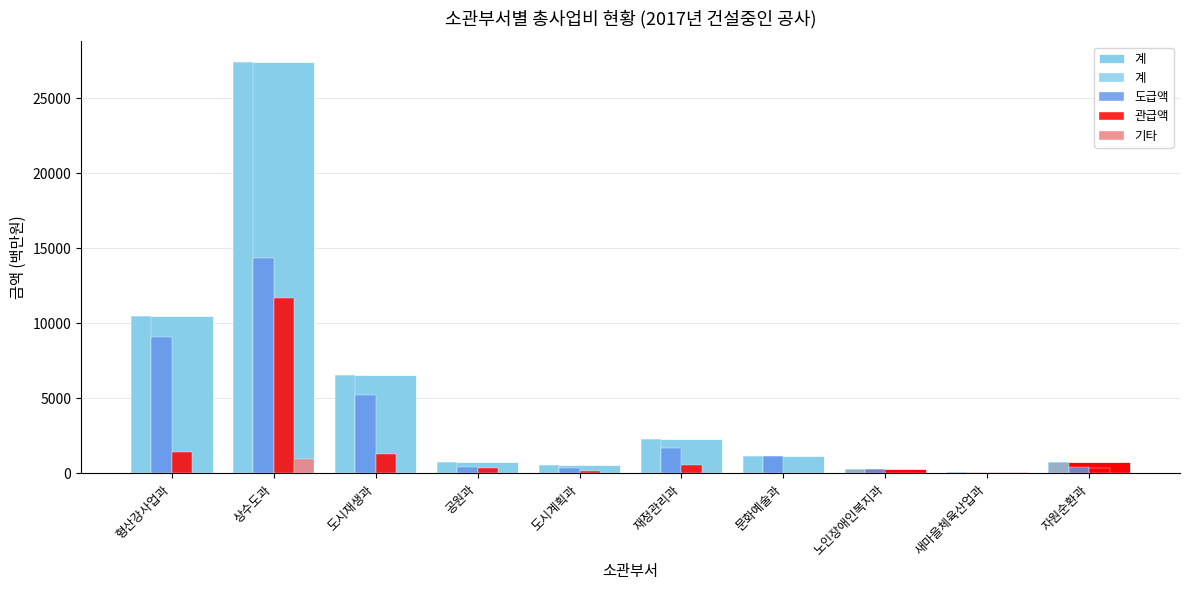

What position from the left is 공원과?

4